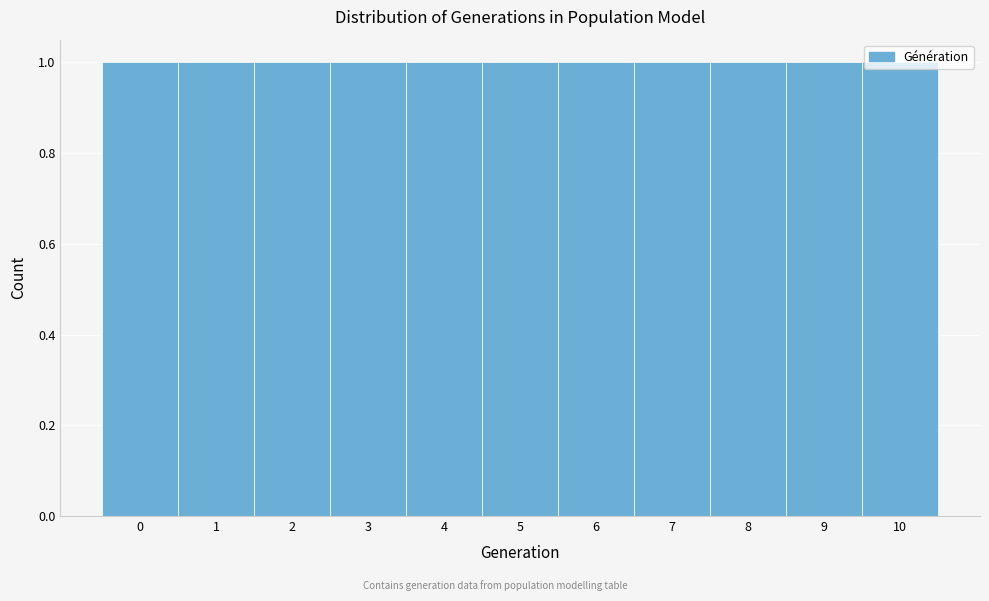

What is the height of the bar covering 0.5 to 1.5 on the x-axis? The values are not printed on the chart, so give them approximately, as read against the axis.

1